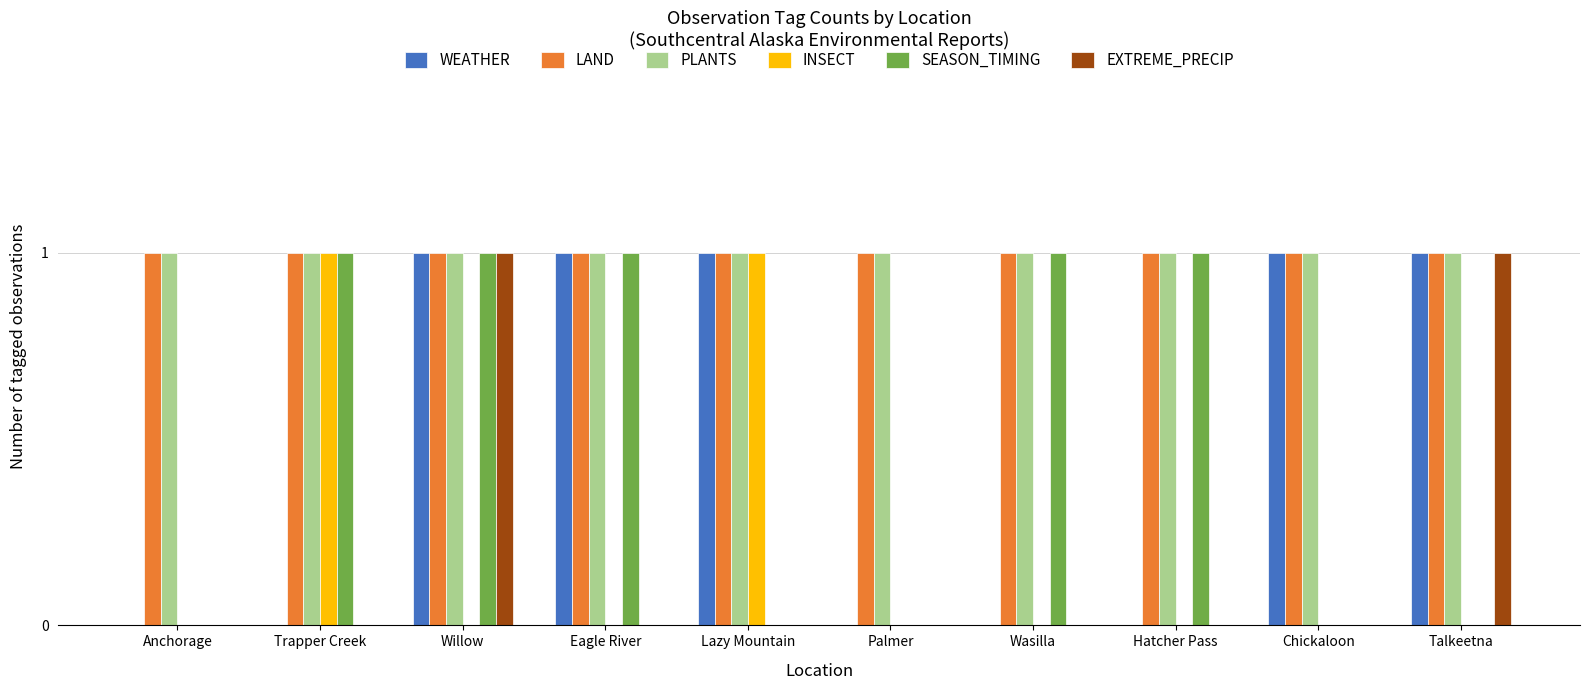

Are the bars horizontal?

No